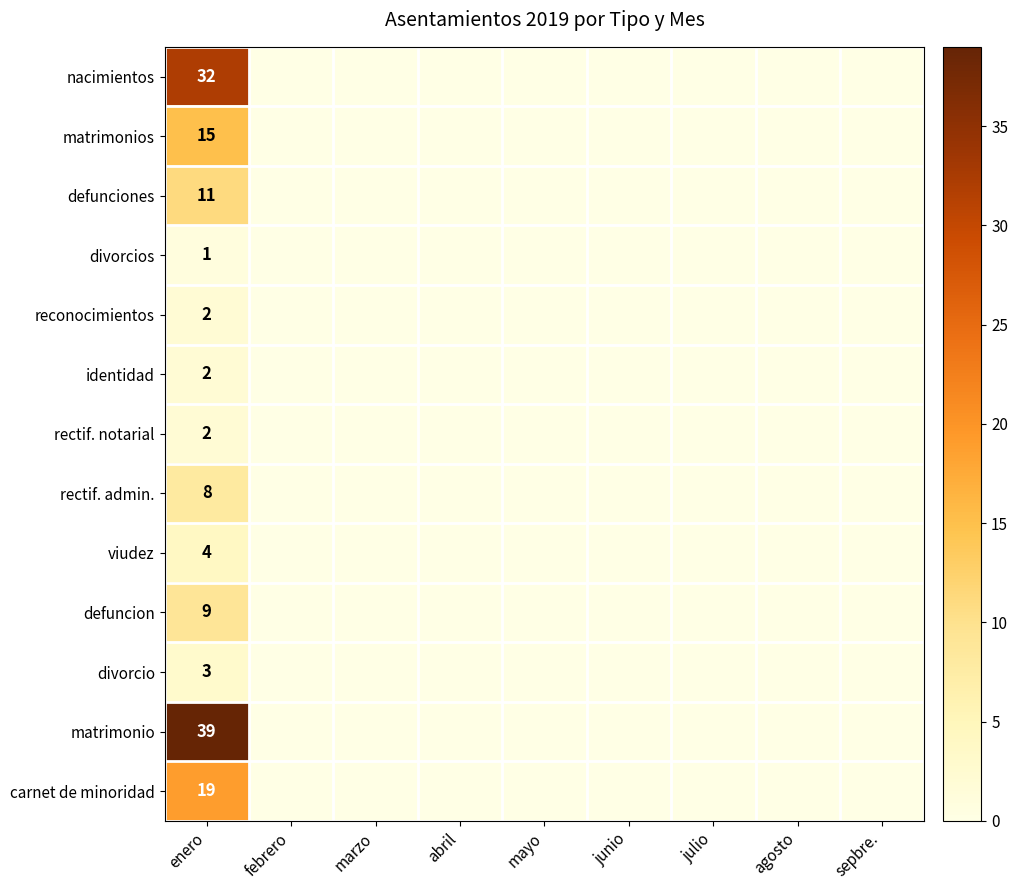

Which series has the largest range (max minus min)?

matrimonio